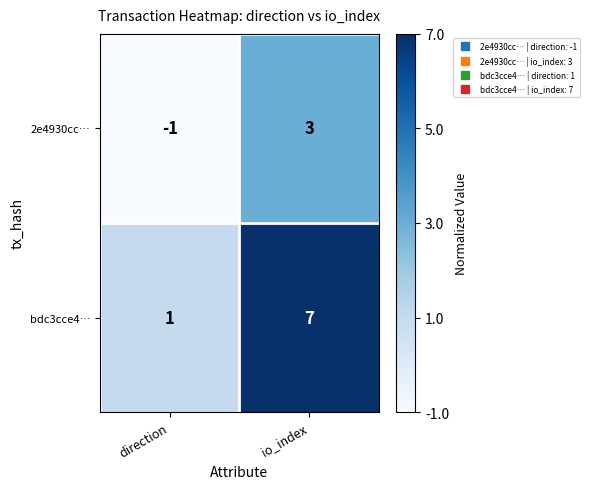

Which series changed the most between direction and io_index?

bdc3cce4…